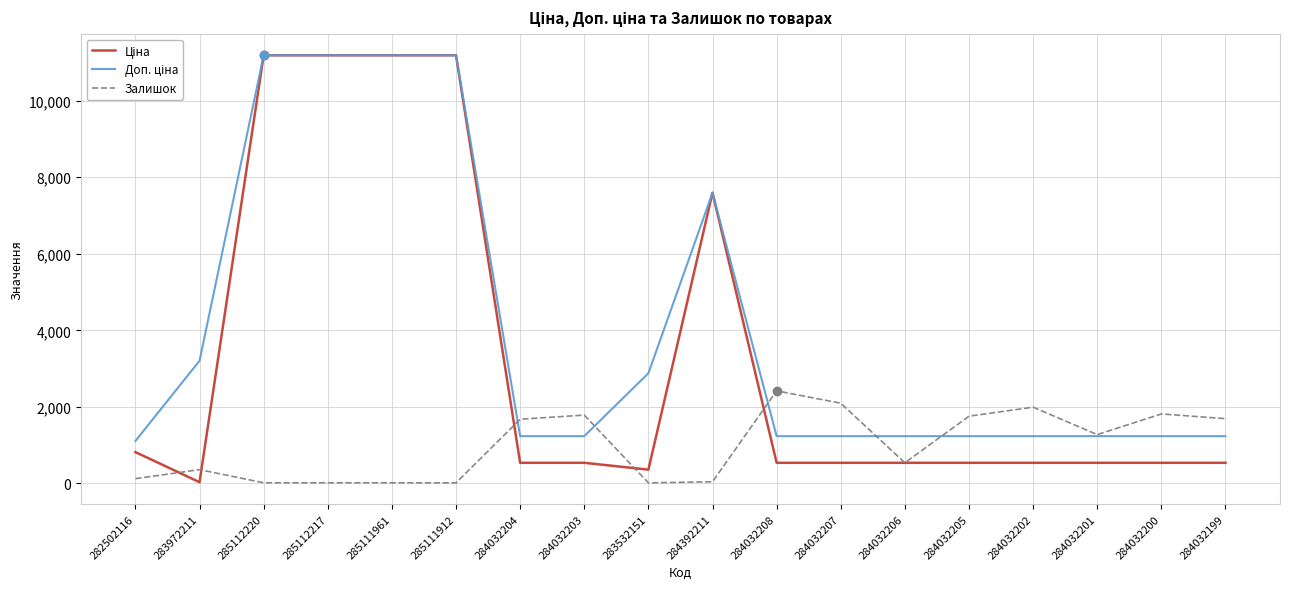

The Залишок series shows 2842.0 at 284032203. True or false?

False